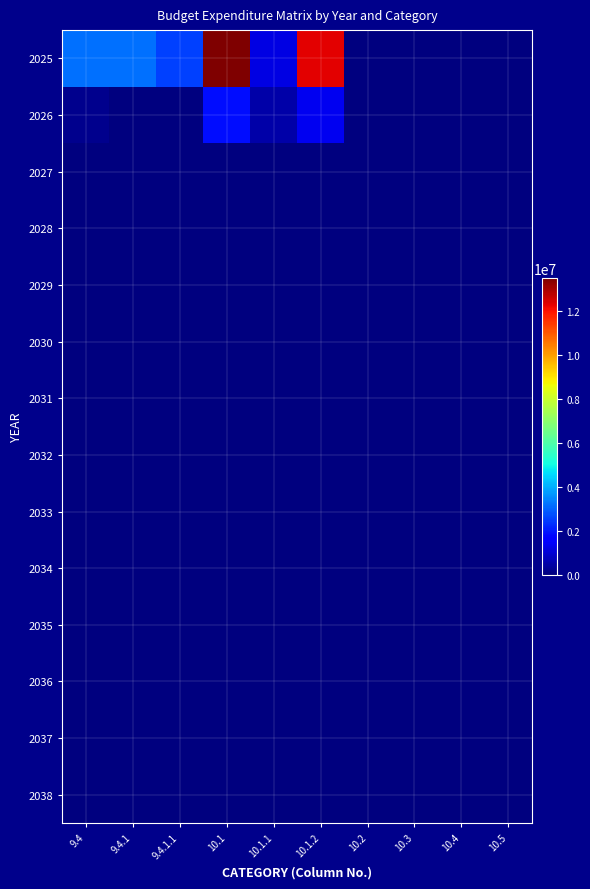

What is the total value across all series at 10.1?

15377677.8